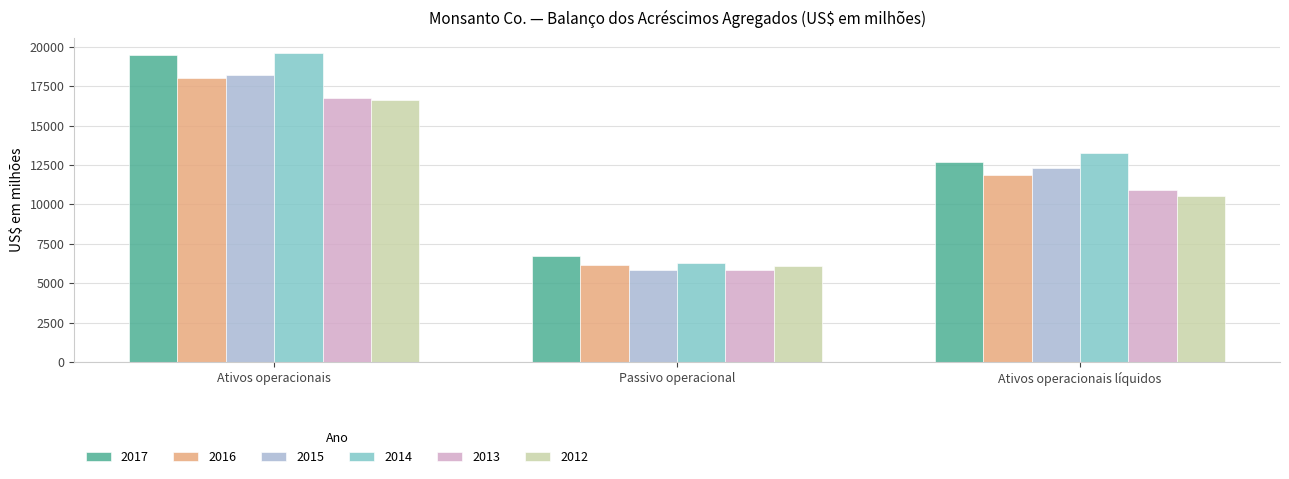

What is the value of the 2016 bar at the 3rd from the left?

11849